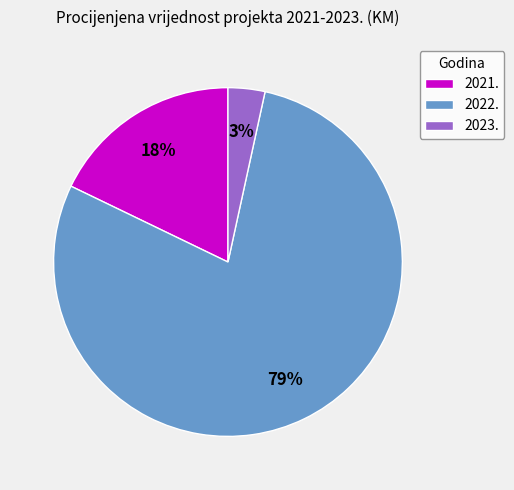

To the nearest percent, what is the difference between the 2022. and 2021. slice percentages?

61%